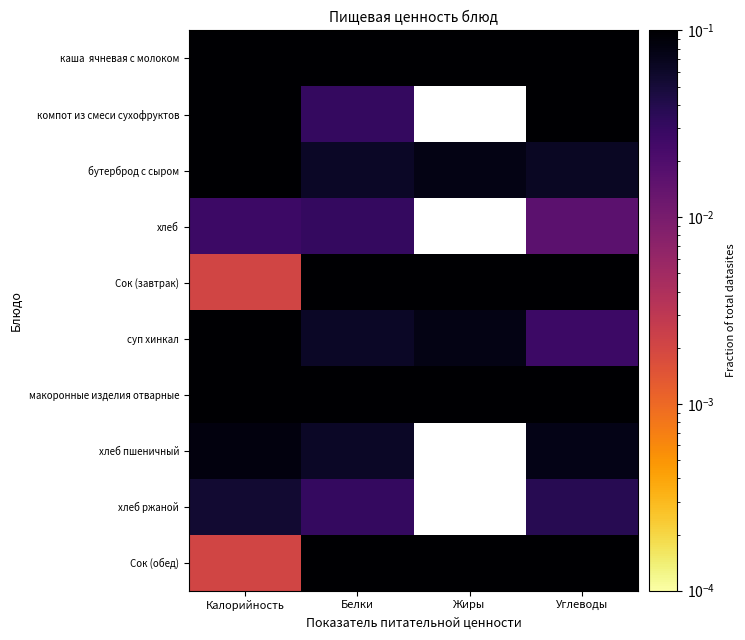

At which category is the sum across all series the highest?

Калорийность